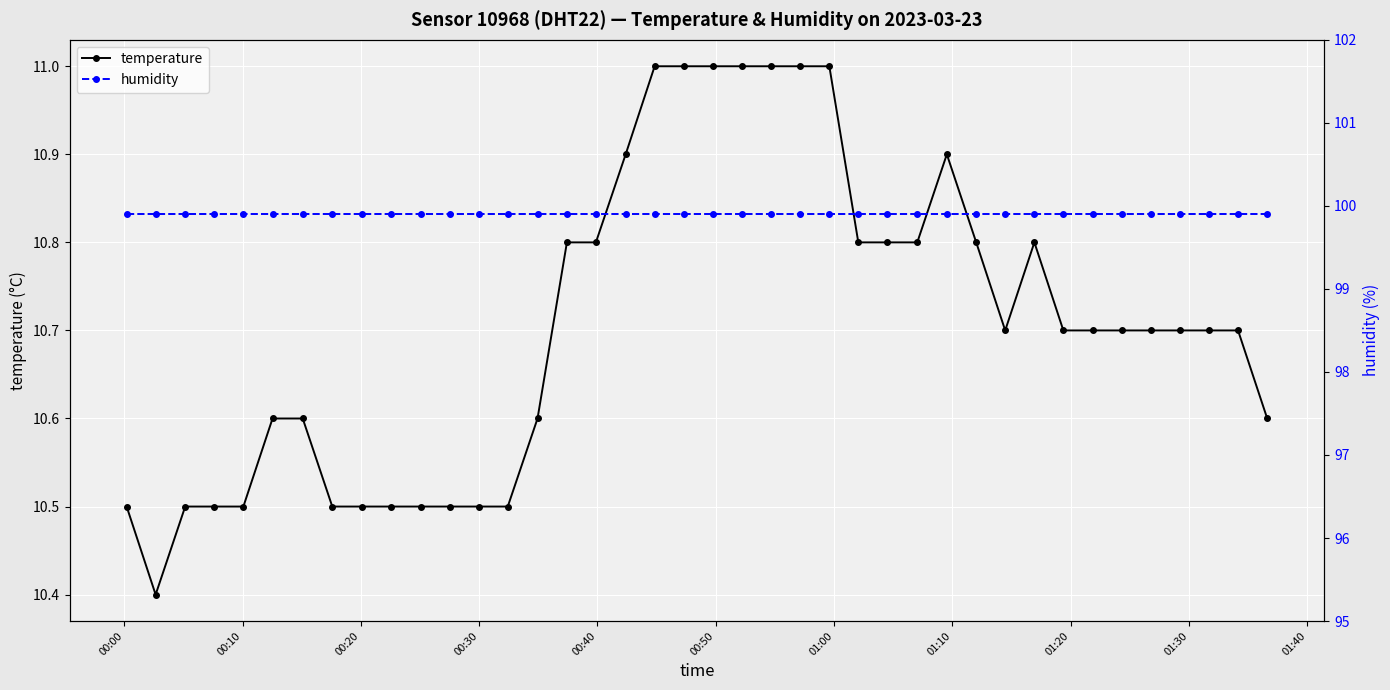

What is the value of the temperature point at the 18th from the left?

10.9